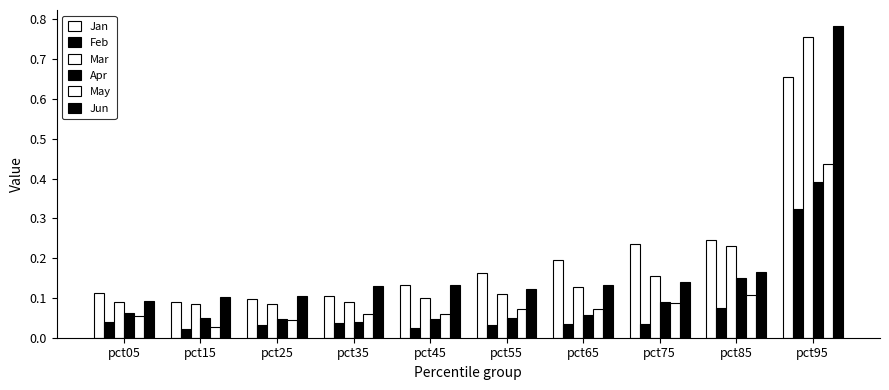

Which label corresponds to the largest value in the chart?

pct95